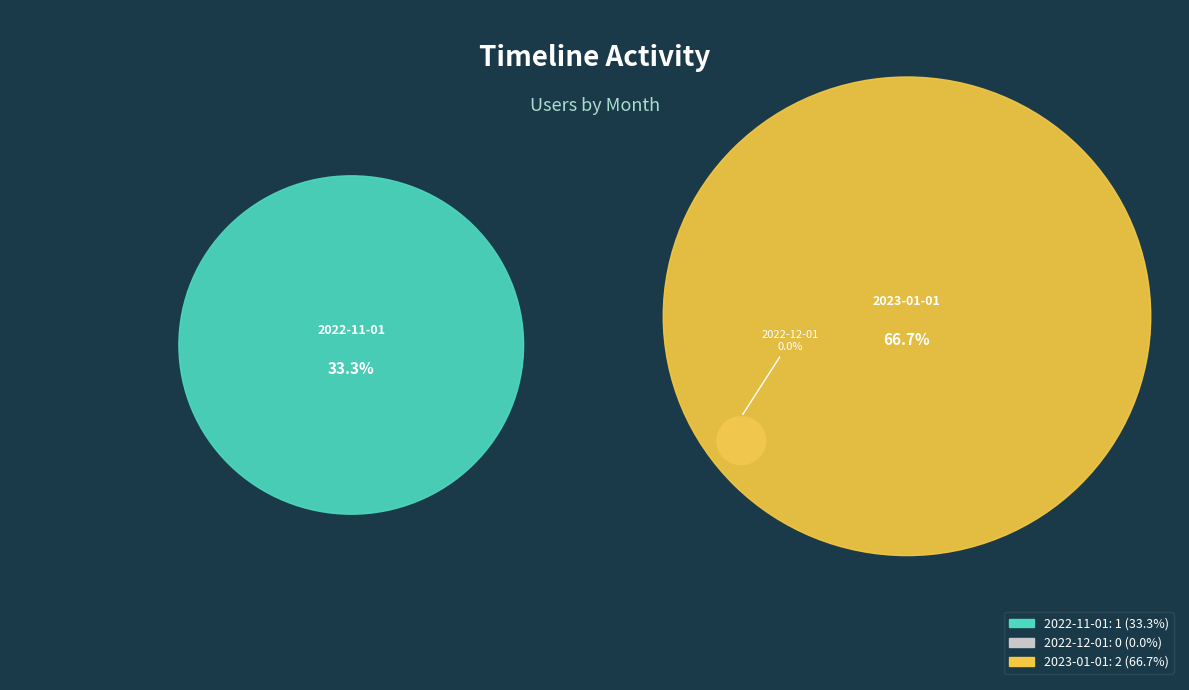

What percentage is the 2022-11-01 slice, to the nearest percent?

33%